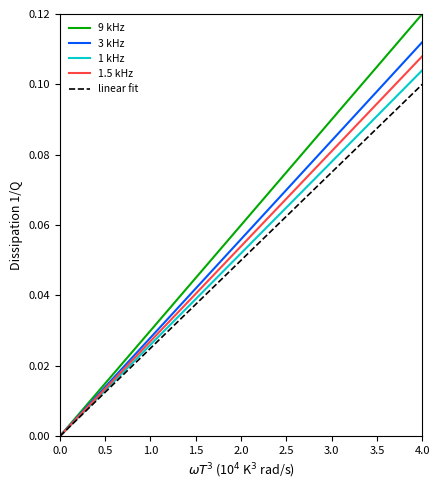

How many categories are shown in the chart?

20